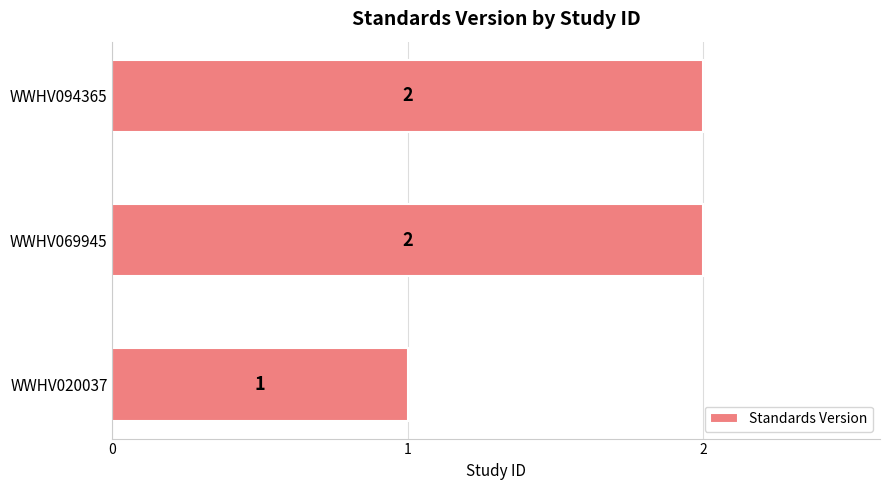

How many values are between 1 and 2?

3